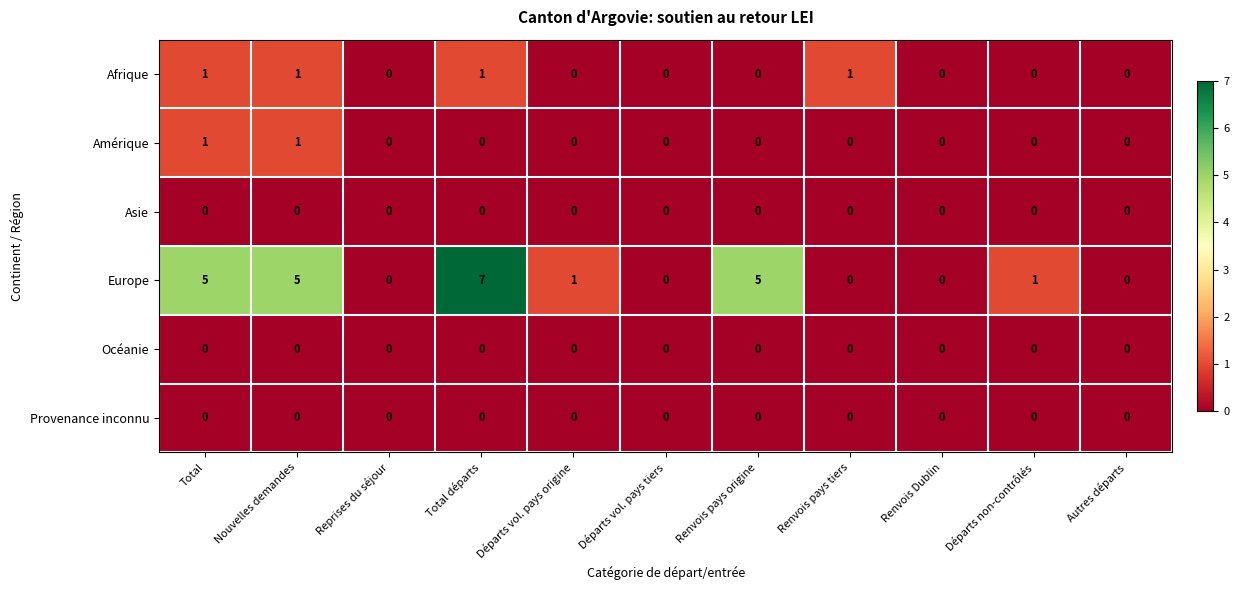

Which label corresponds to the largest value in the chart?

Total départs